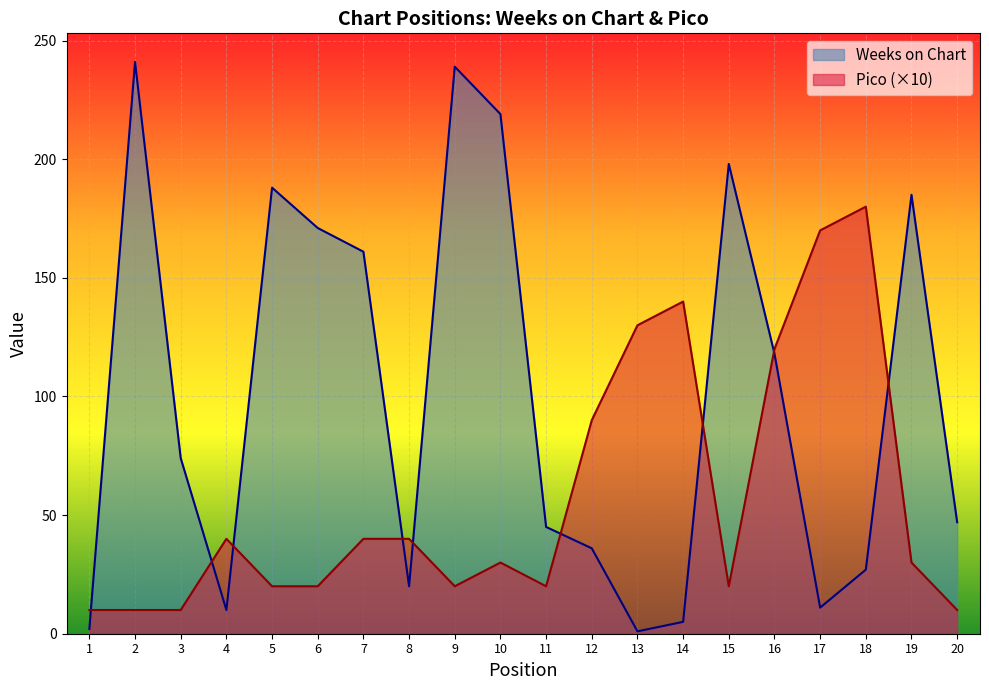

Which series has the widest spread of values?

Weeks on Chart